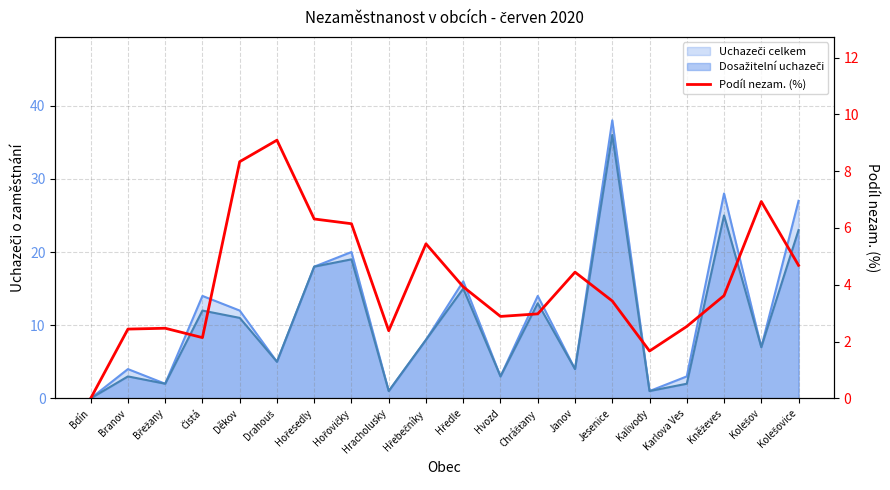

The chart shows a value of 3.0 at Chrášťany. True or false?

True